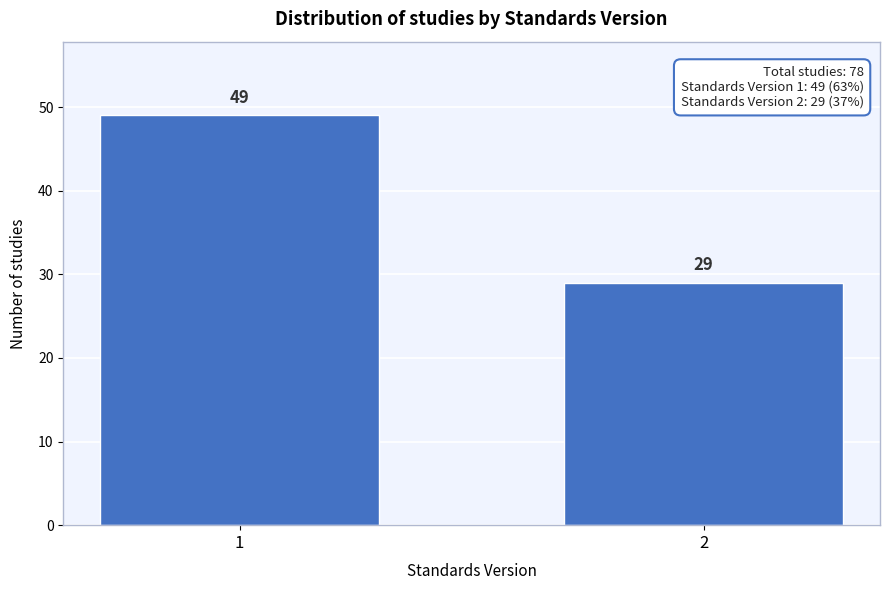

Reading left to right, what are all the values shown in this chart?

49	29